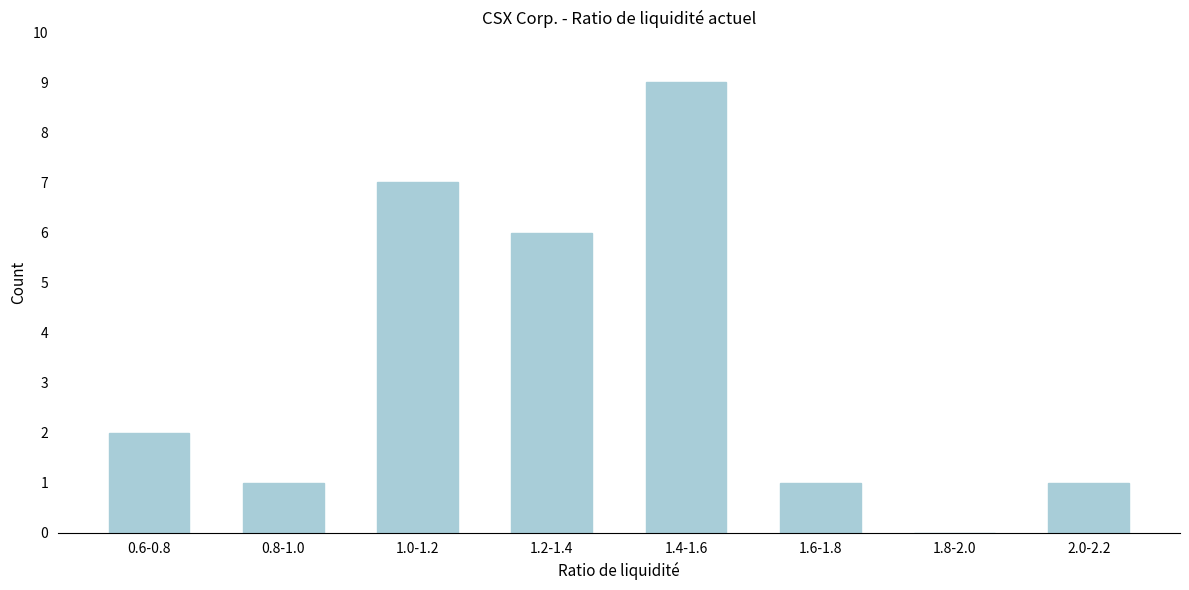

Reading right to left, list all the values displayed in this chart.

2.0-2.2=1	1.8-2.0=0	1.6-1.8=1	1.4-1.6=9	1.2-1.4=6	1.0-1.2=7	0.8-1.0=1	0.6-0.8=2